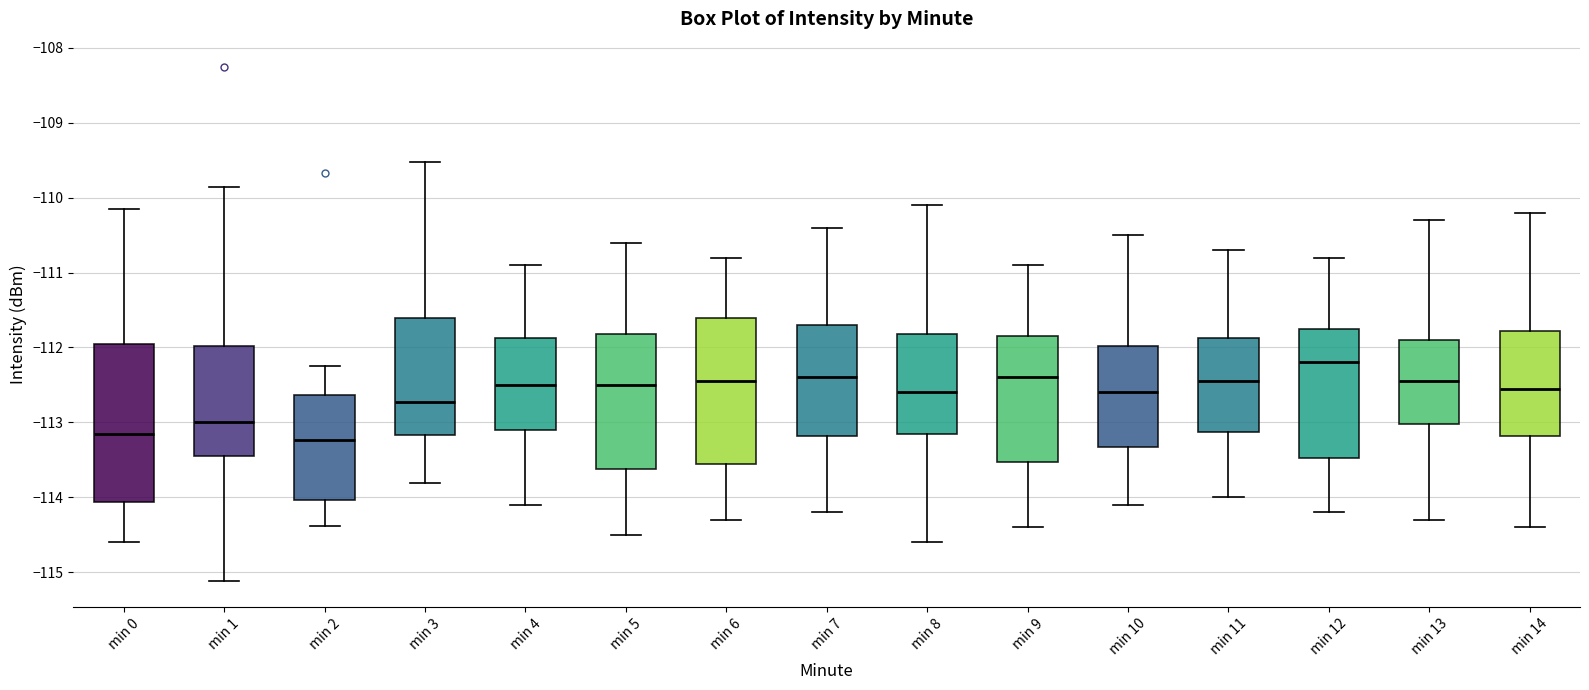

Where does the upper whisker of the box for min 13 end on the y-axis? The values are not printed on the chart, so give them approximately, as read against the axis.

-110.3